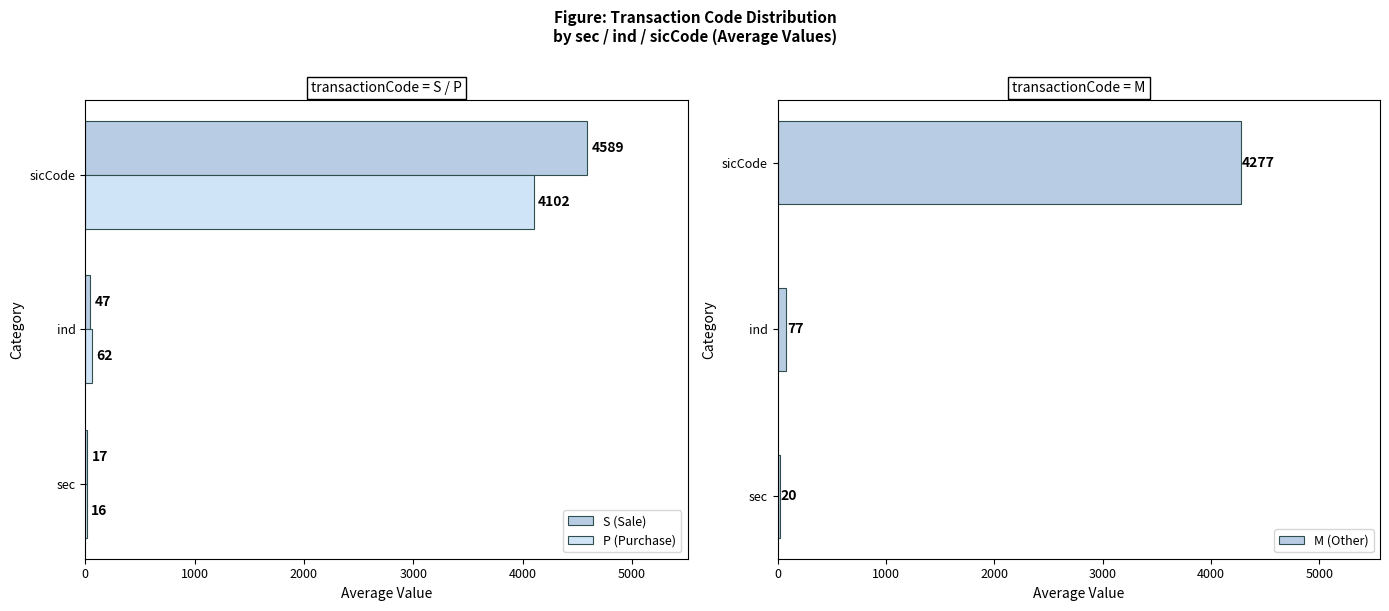

Reading right to left, list all the values displayed in this chart.

S (Sale): 4589	47	17
P (Purchase): 4102	62	16
M (Other): 4277	77	20